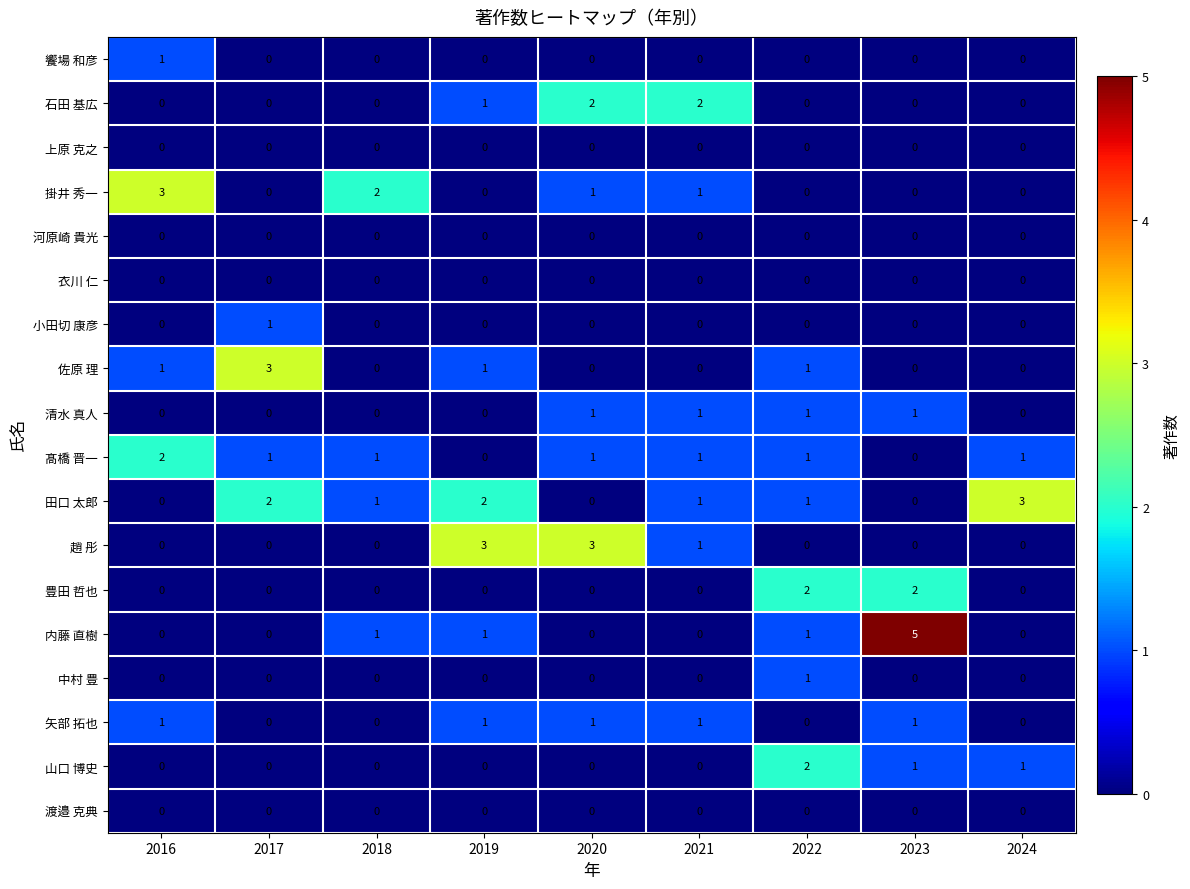

Where does the 髙橋 晋一 series first go above 1?

2016